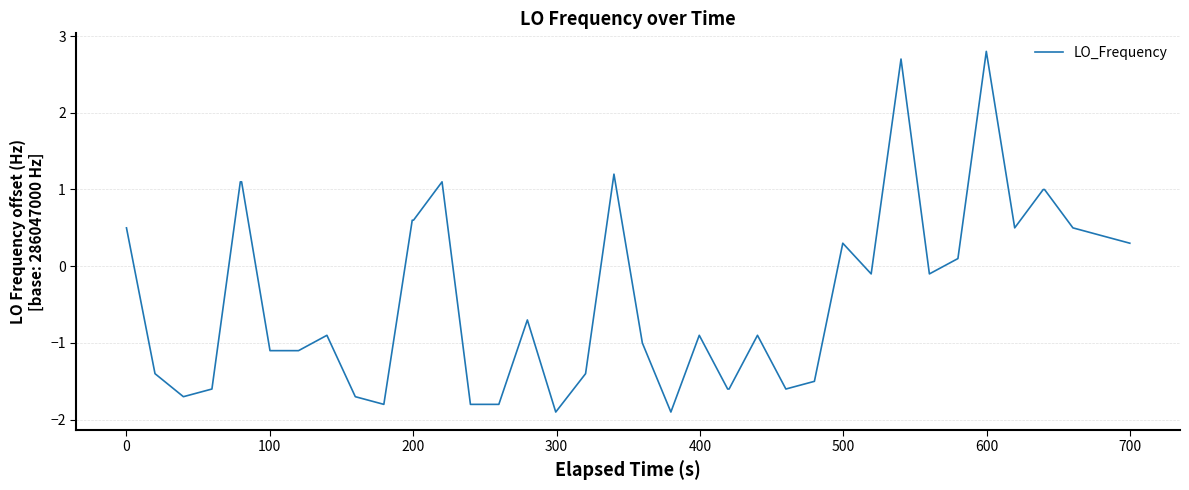

What is the minimum value shown in the chart?

-1.9